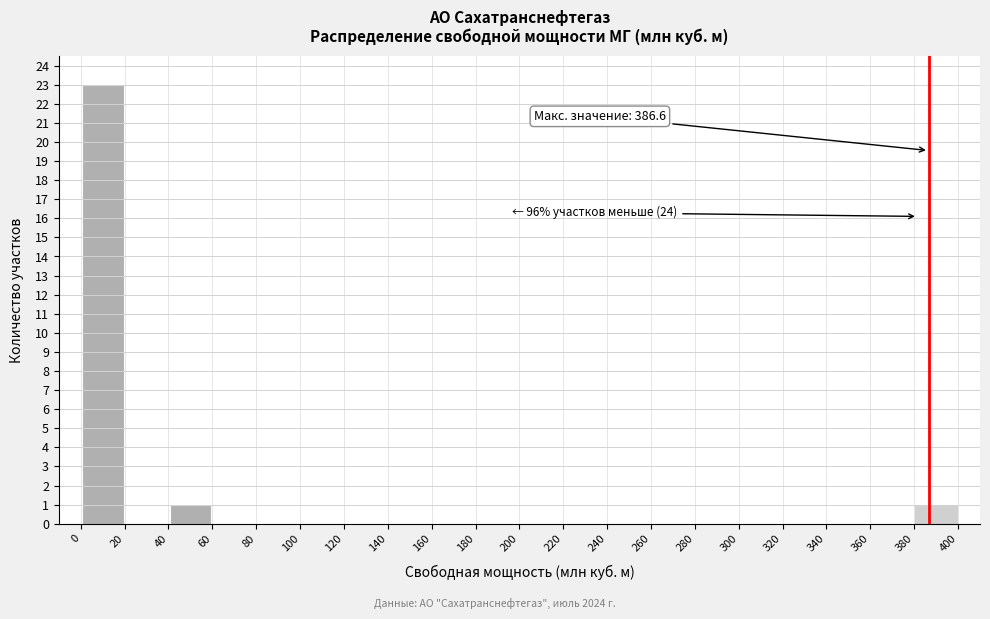

Over which range of the x-axis is the bar tallest?

0 to 20